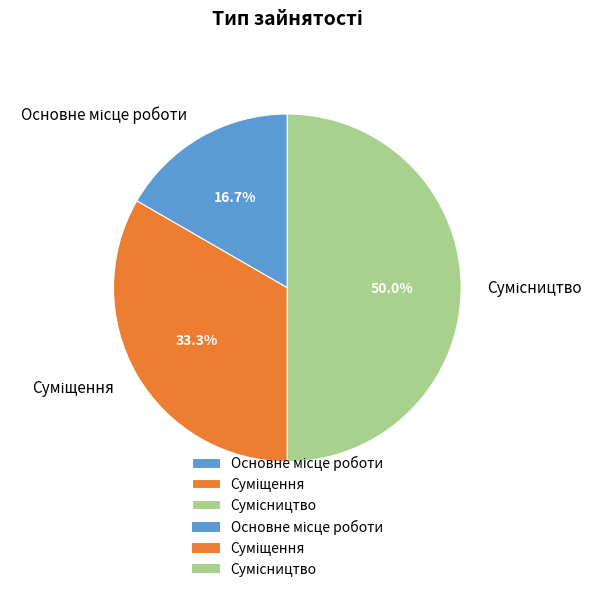

Is there any slice that represents more than half of the pie?

No